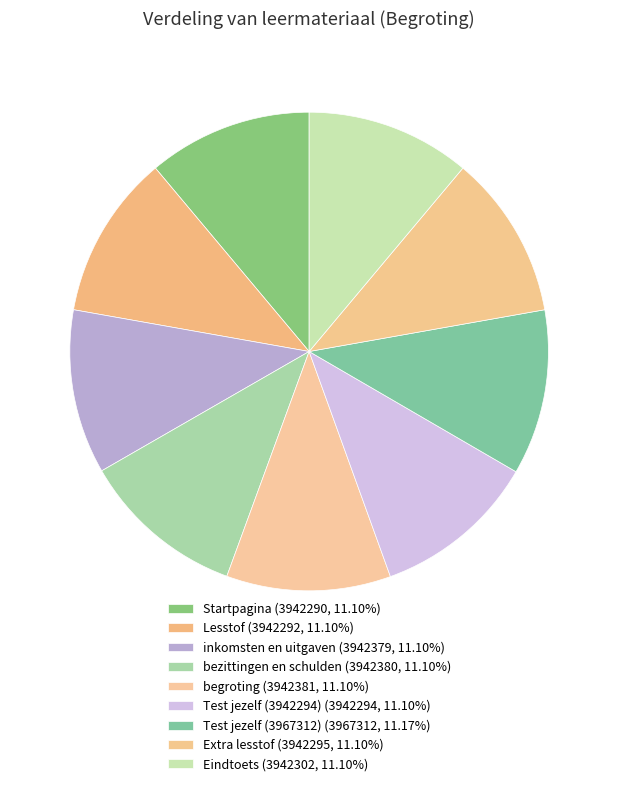

Is it true that inkomsten en uitgaven is 6% of the pie?

False